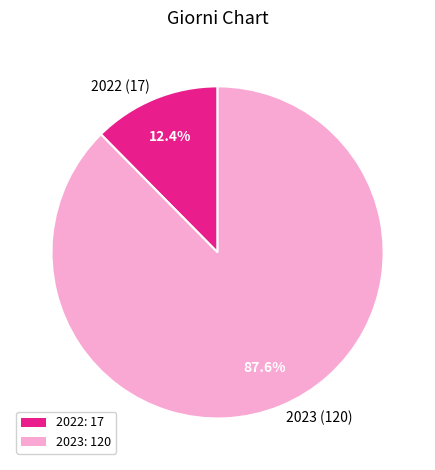

To the nearest percent, what percentage of the pie is 2023?

88%